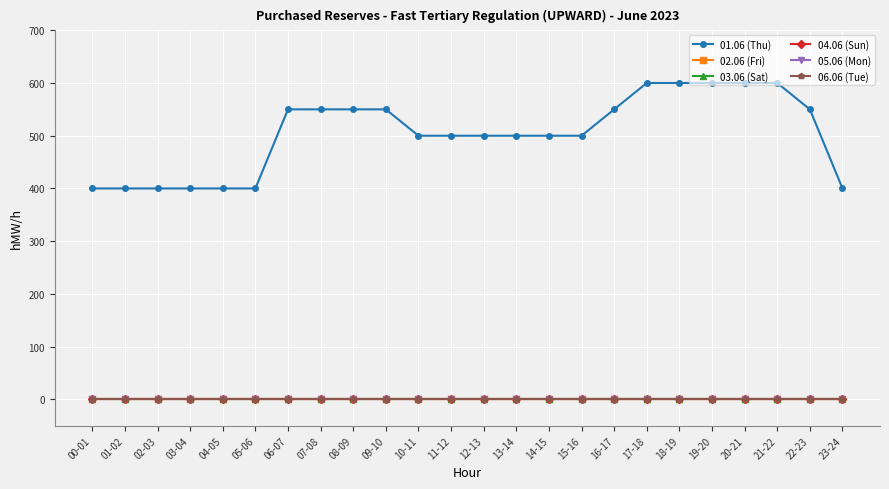

What is the total value across all series at 13-14?

500